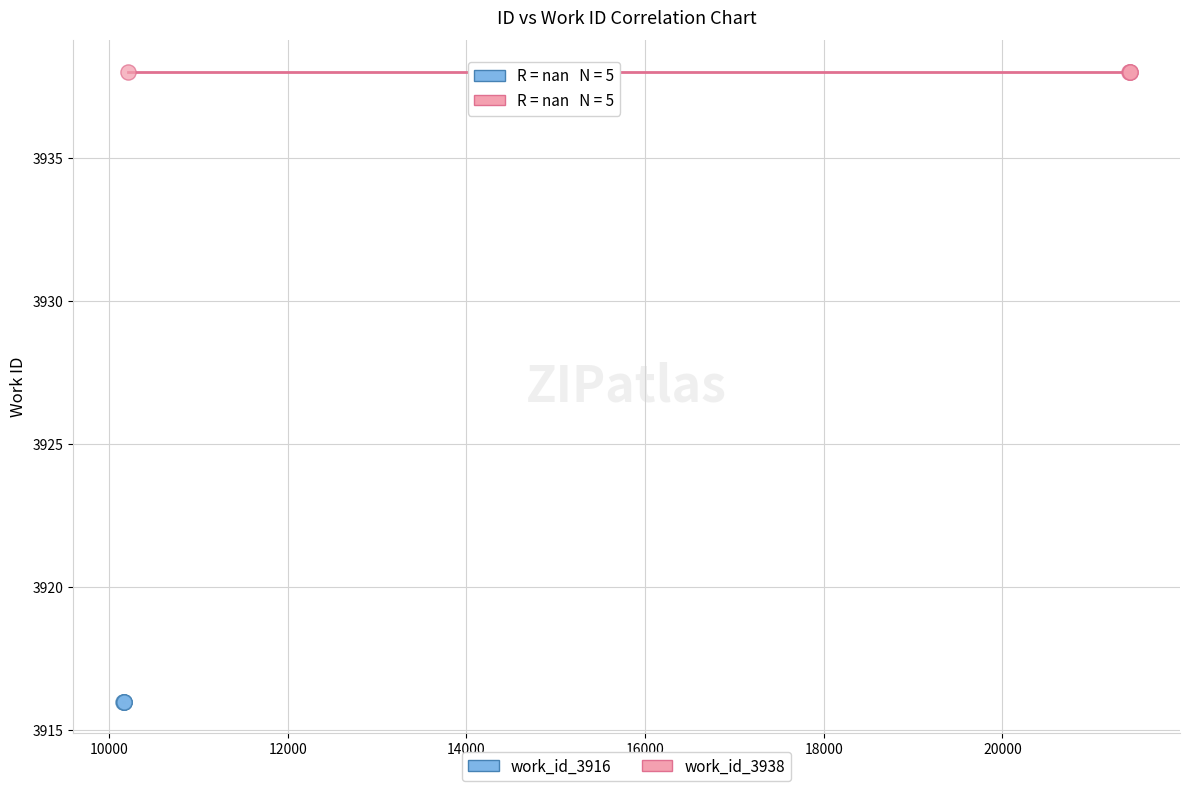

What are all the series names shown in the legend?

work_id_3916, work_id_3938